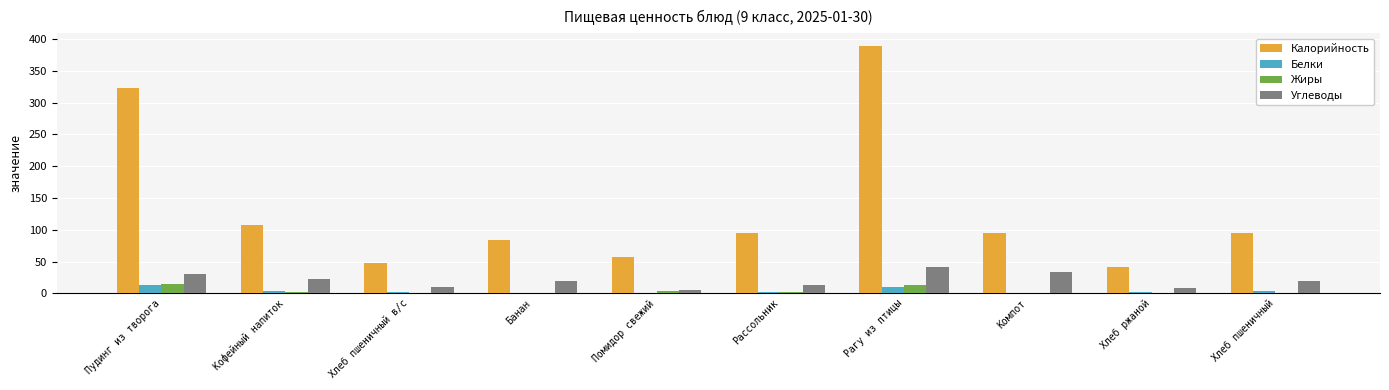

Is it true that Углеводы equals 52.8 at Компот?

False